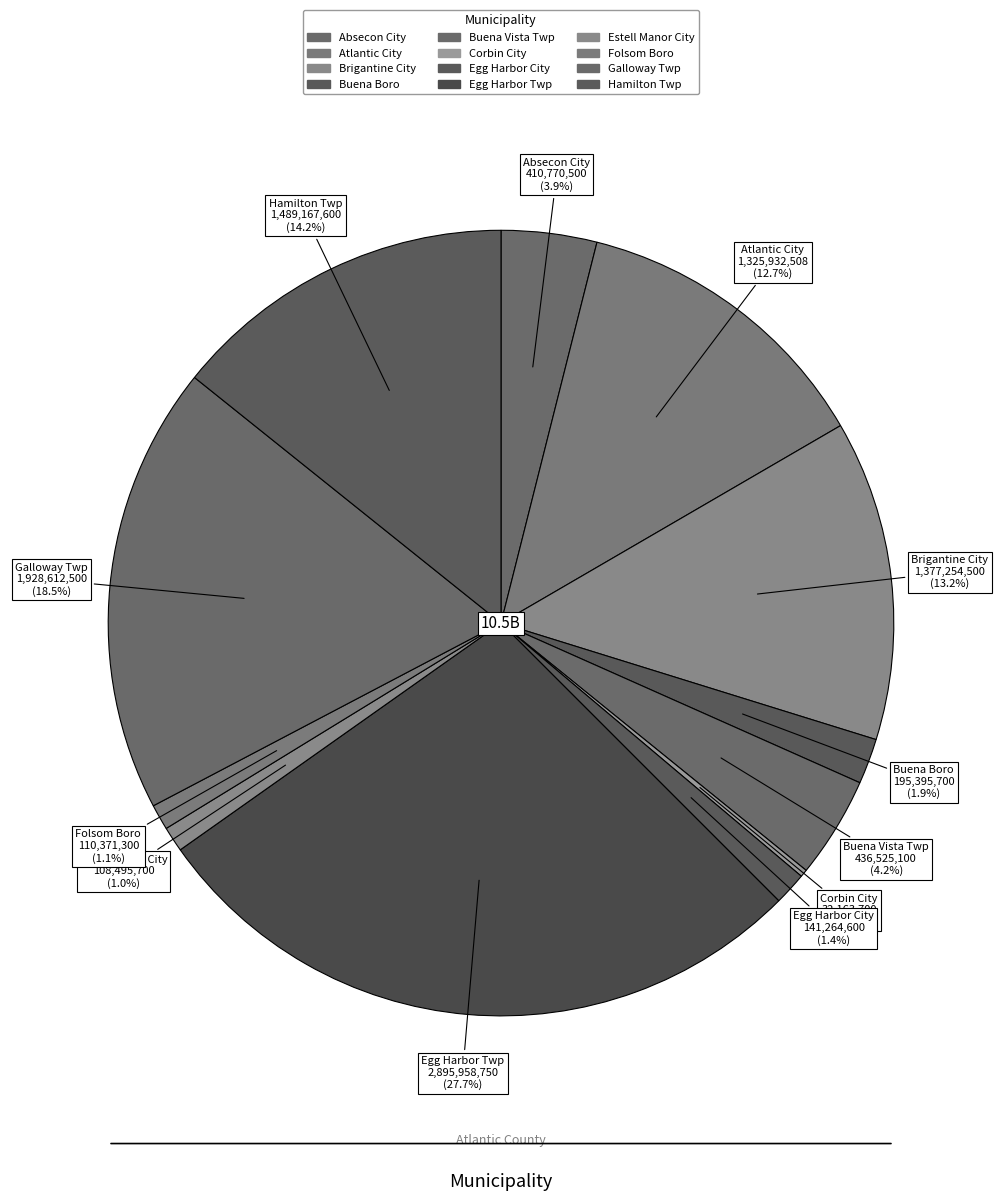

Is Atlantic City the majority of the pie?

No